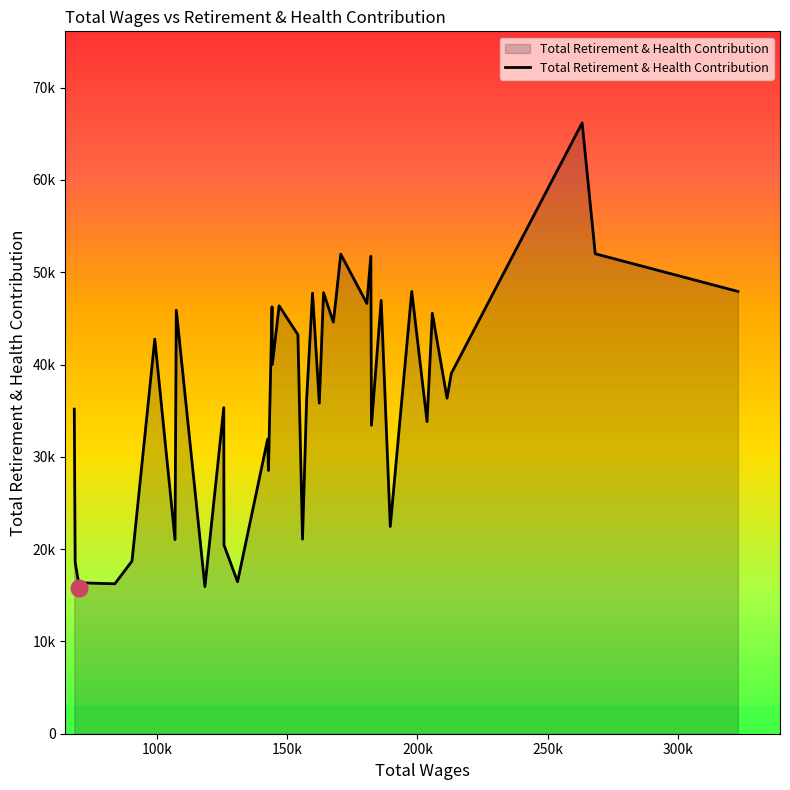

Is this an area chart (filled region under the line)?

Yes